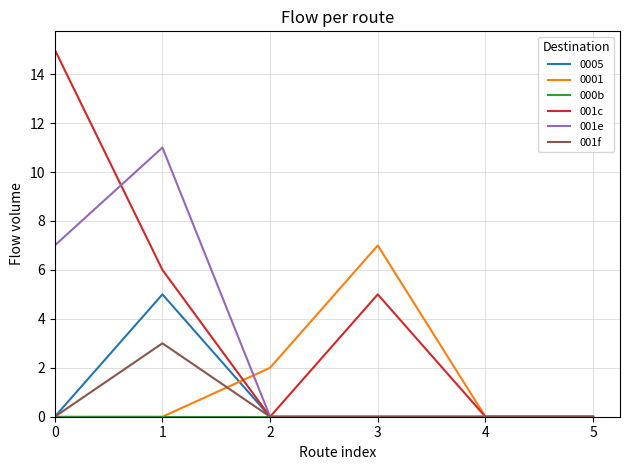

What is the spread (max minus min) of values at 1?

11